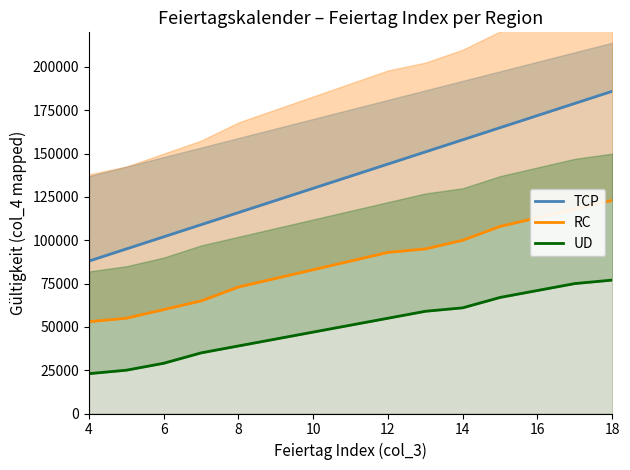

How many data points in RC are above 88000?

7